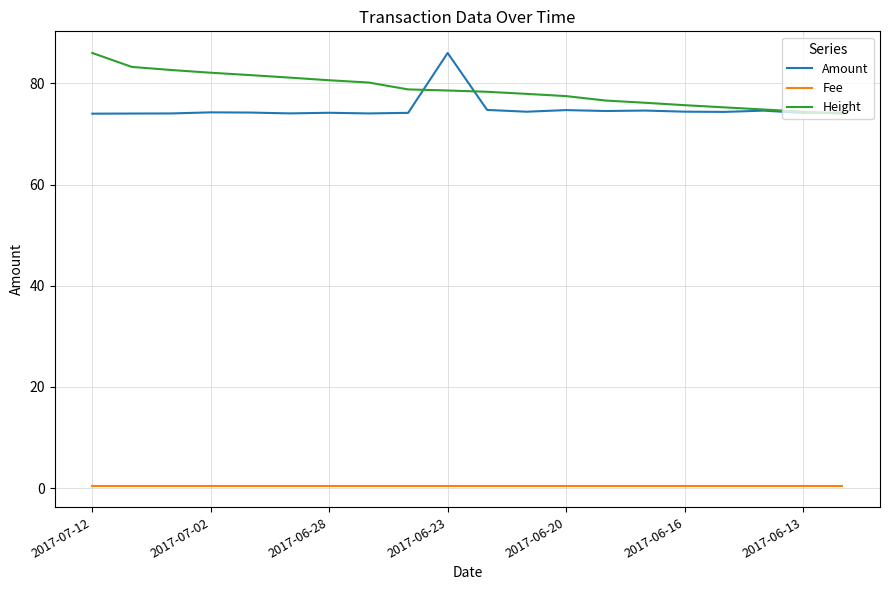

True or false: Height and Fee intersect in this chart.

False